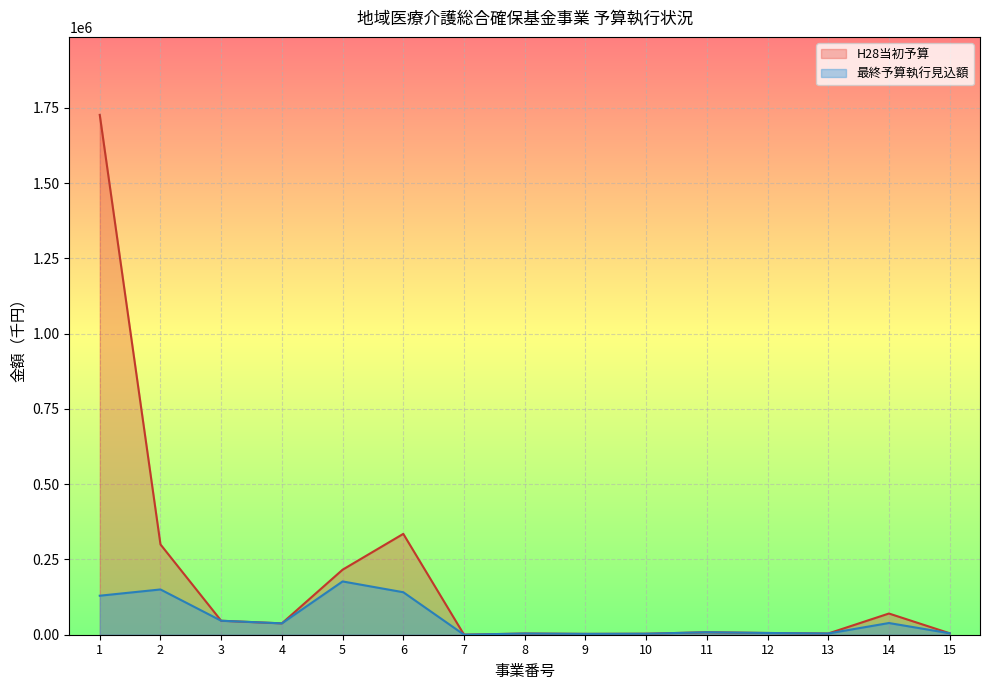

True or false: 最終予算執行見込額 and H28当初予算 cross at least once.

False